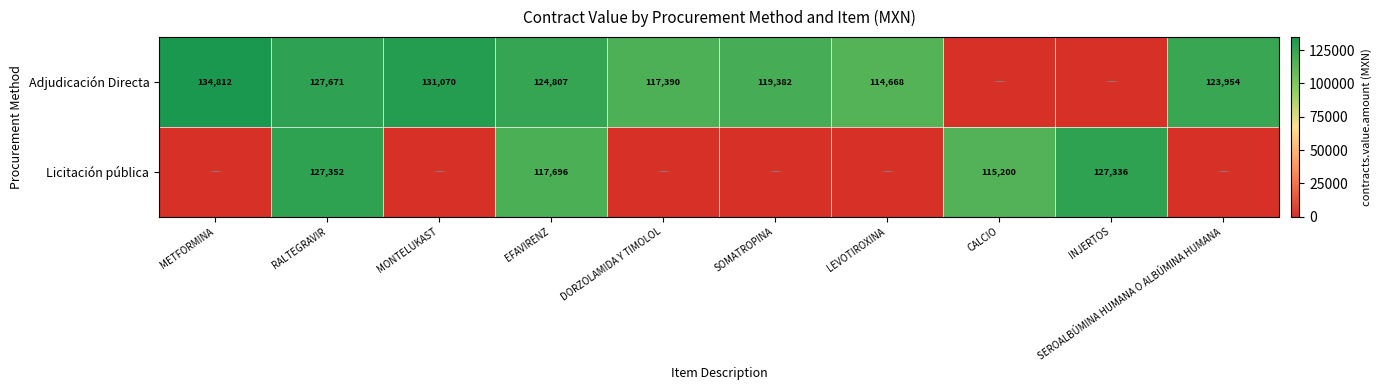

Is the value of Adjudicación Directa at EFAVIRENZ greater than the value of Licitación pública at INJERTOS?

No